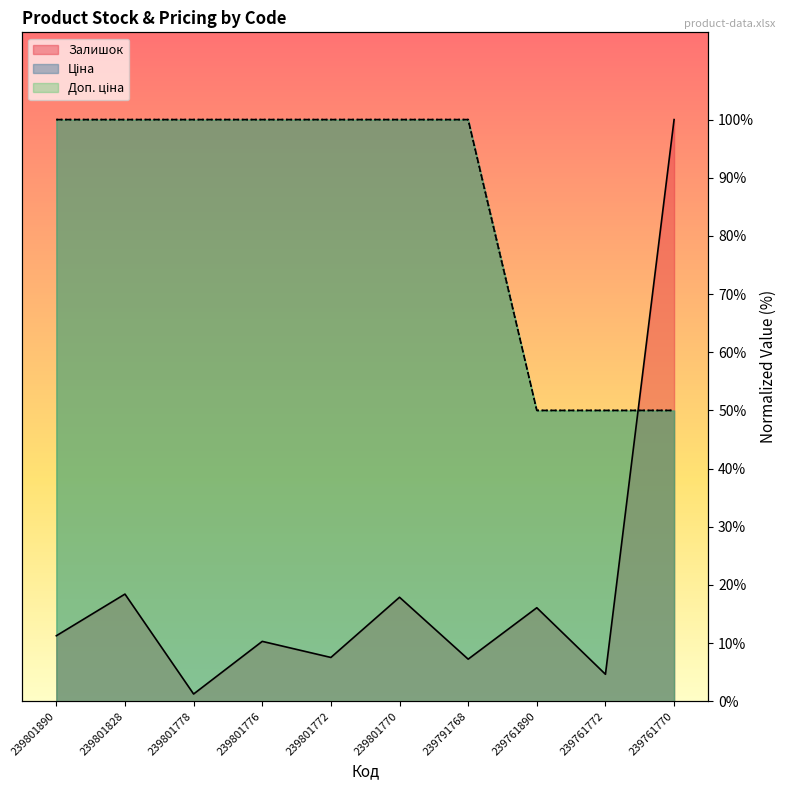

What is the spread (max minus min) of values at 239801770?

82.1